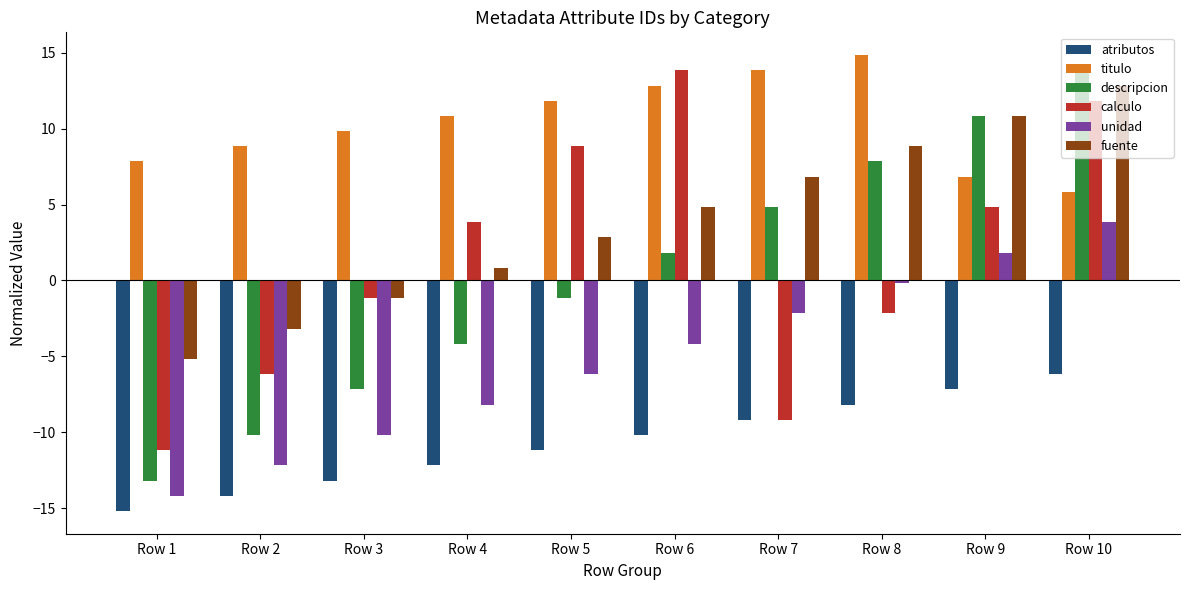

At which label is titulo closest to 10?

Row 3